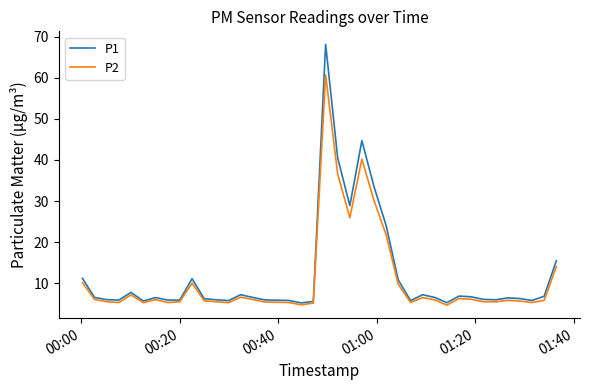

Which series has the largest total across all categories?

P1